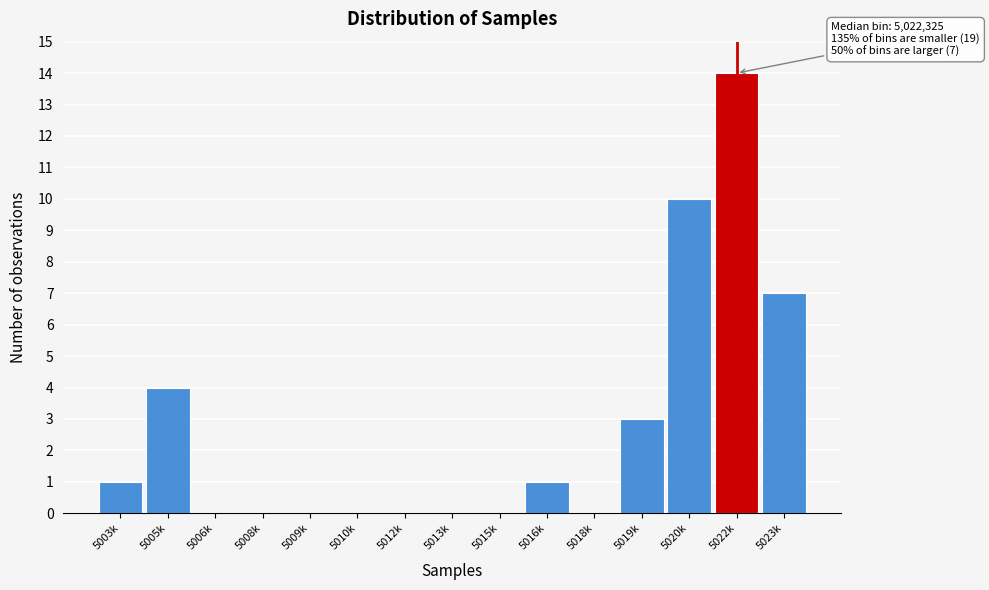

Reading left to right, list all the values displayed in this chart.

5003k=1	5005k=4	5006k=0	5008k=0	5009k=0	5010k=0	5012k=0	5013k=0	5015k=0	5016k=1	5018k=0	5019k=3	5020k=10	5022k=14	5023k=7